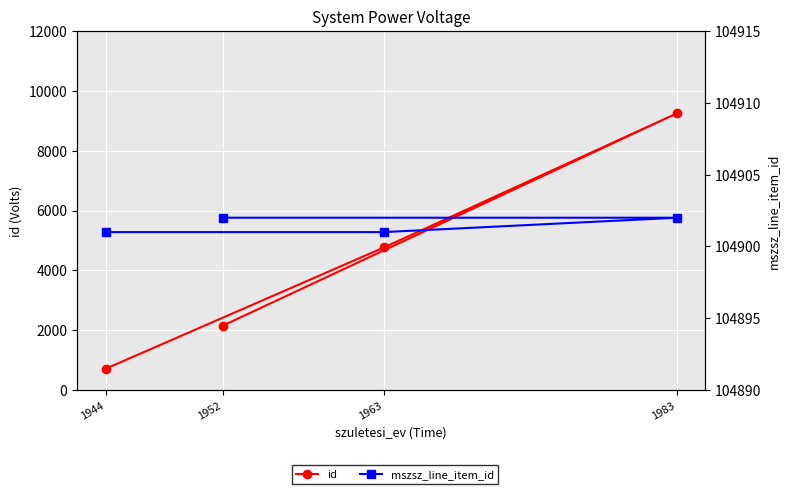

Is it true that mszsz_line_item_id equals 63009 at 1952?

False